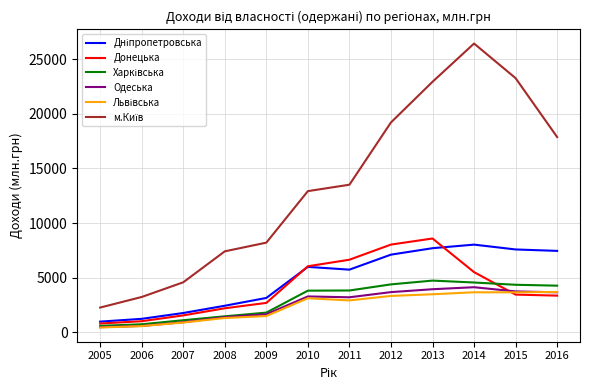

What is the maximum value for Донецька?

8594